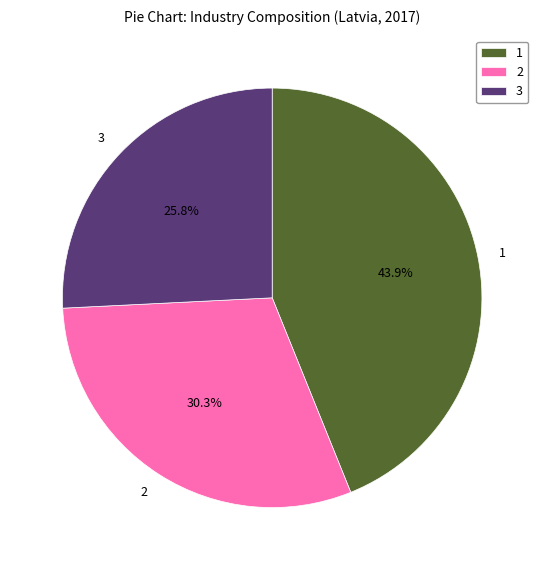

Rank the categories by value from lowest to highest.

3, 2, 1